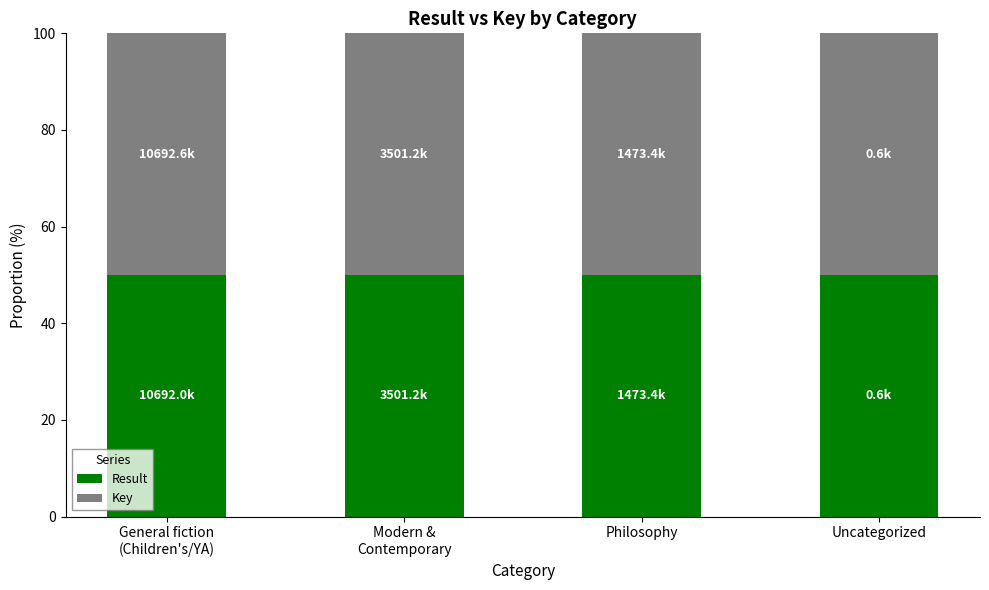

What are all the series names shown in the legend?

Result, Key